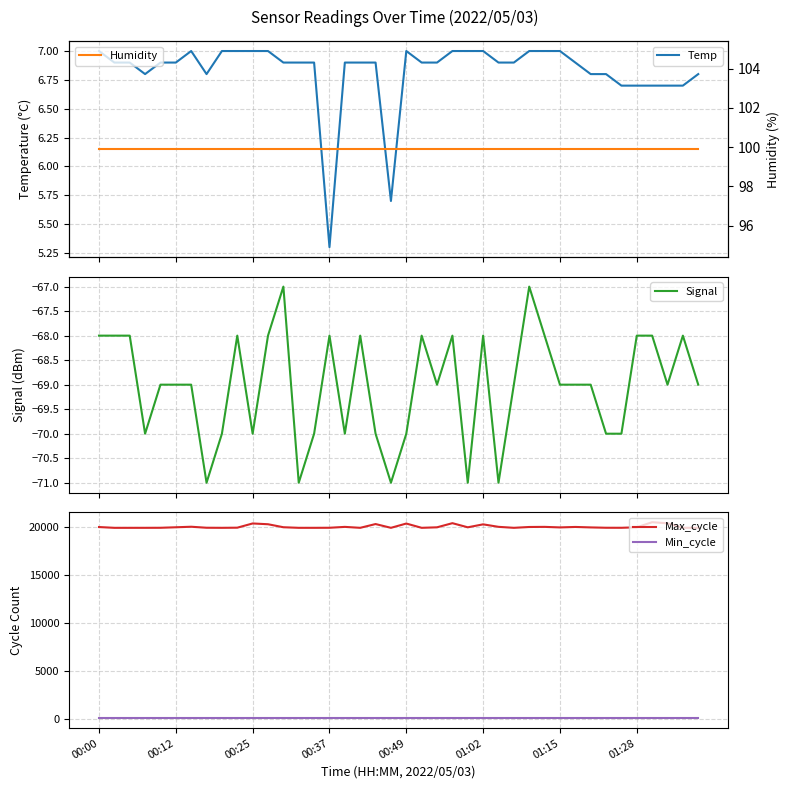

True or false: Min_cycle and Max_cycle cross at least once.

False